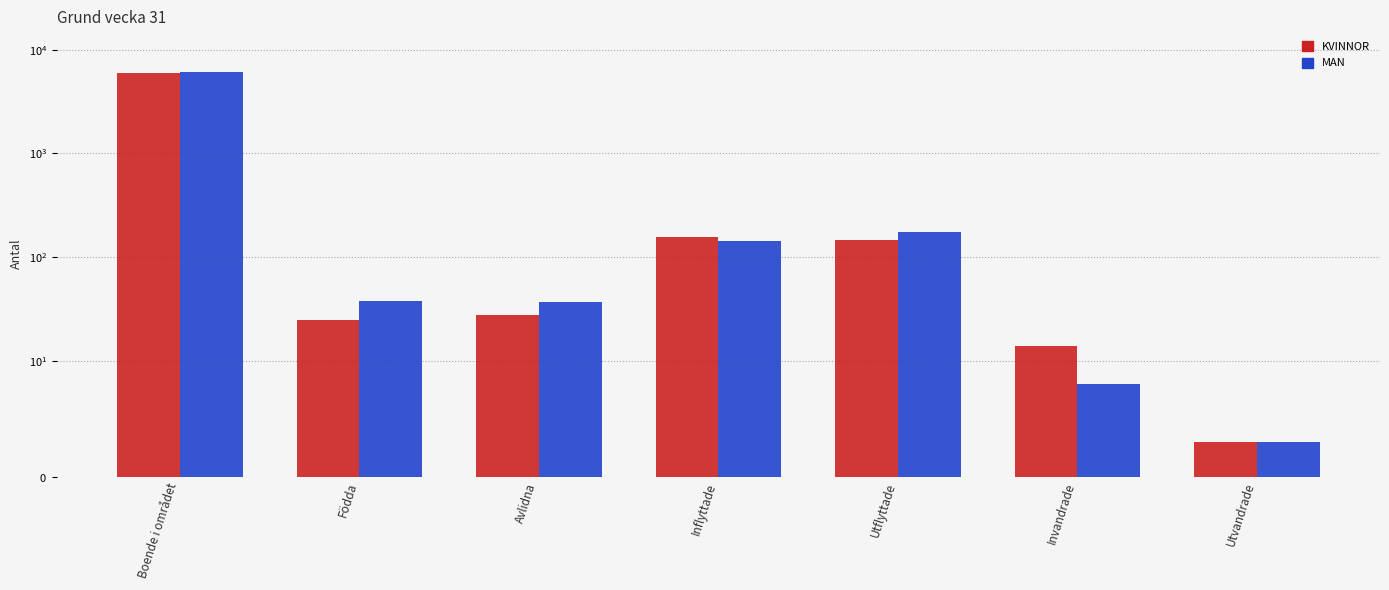

Does the chart contain any negative values?

No